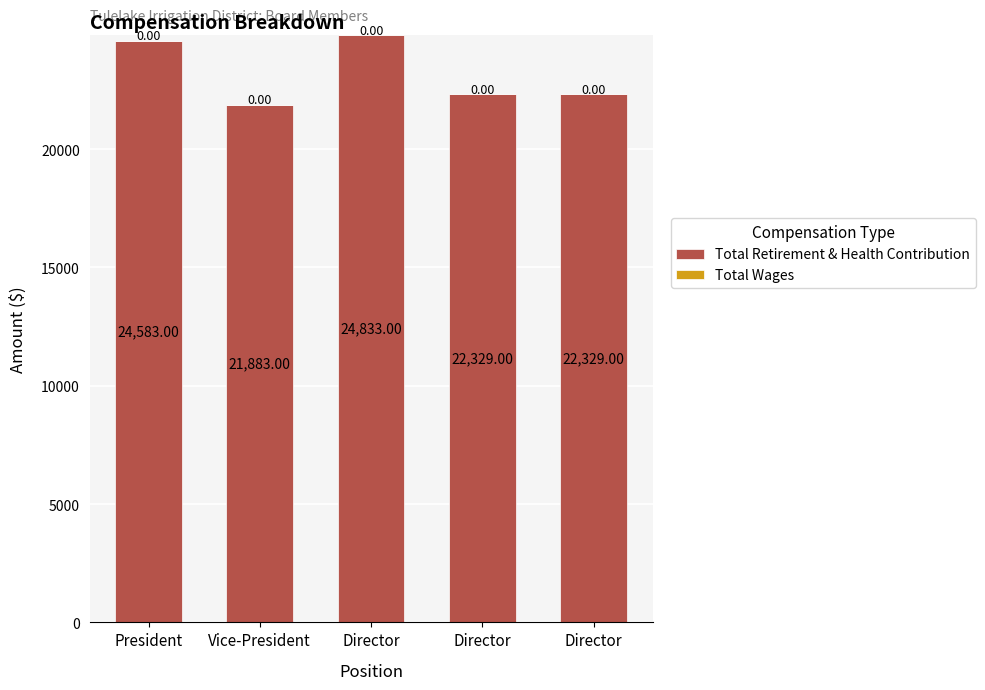

Does the chart contain any negative values?

No